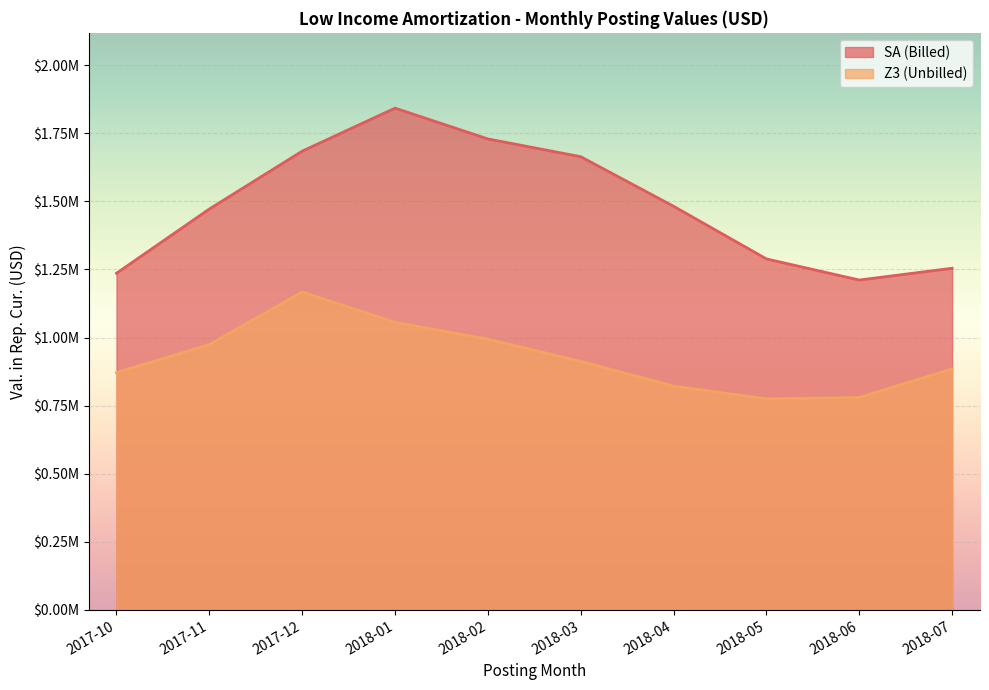

The Z3 (Unbilled) series shows 885109.5 at 2018-07. True or false?

True